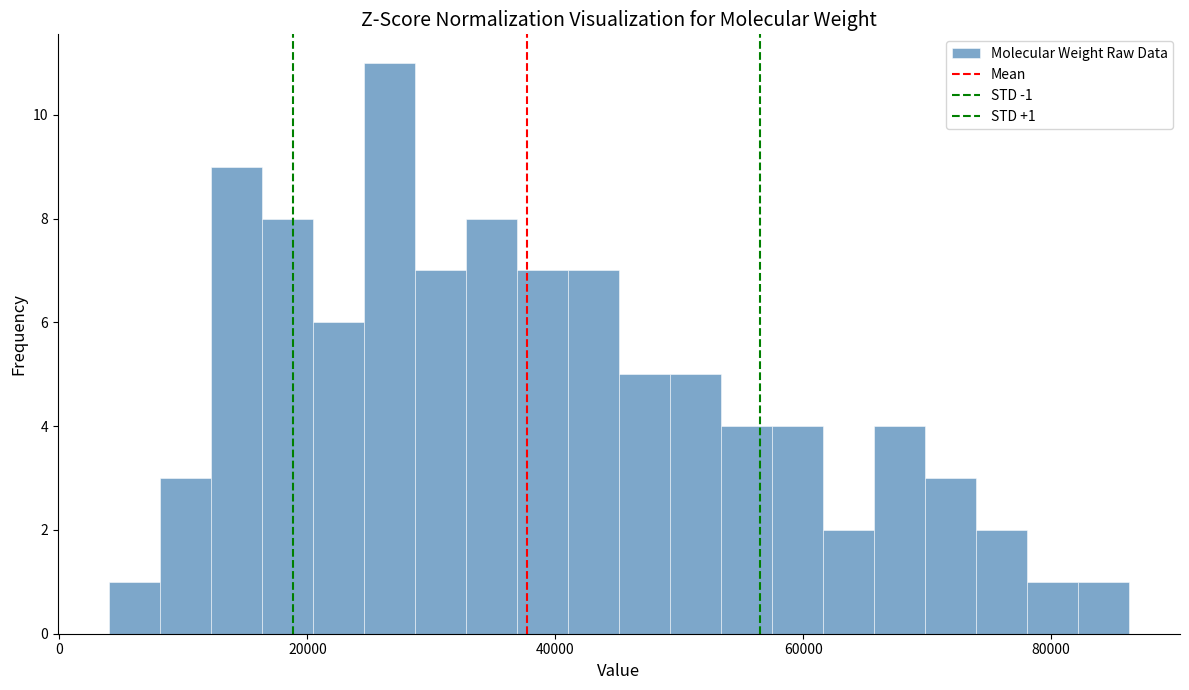

Read against the x-axis, roughly where is the centre of the tallest bar?

26000